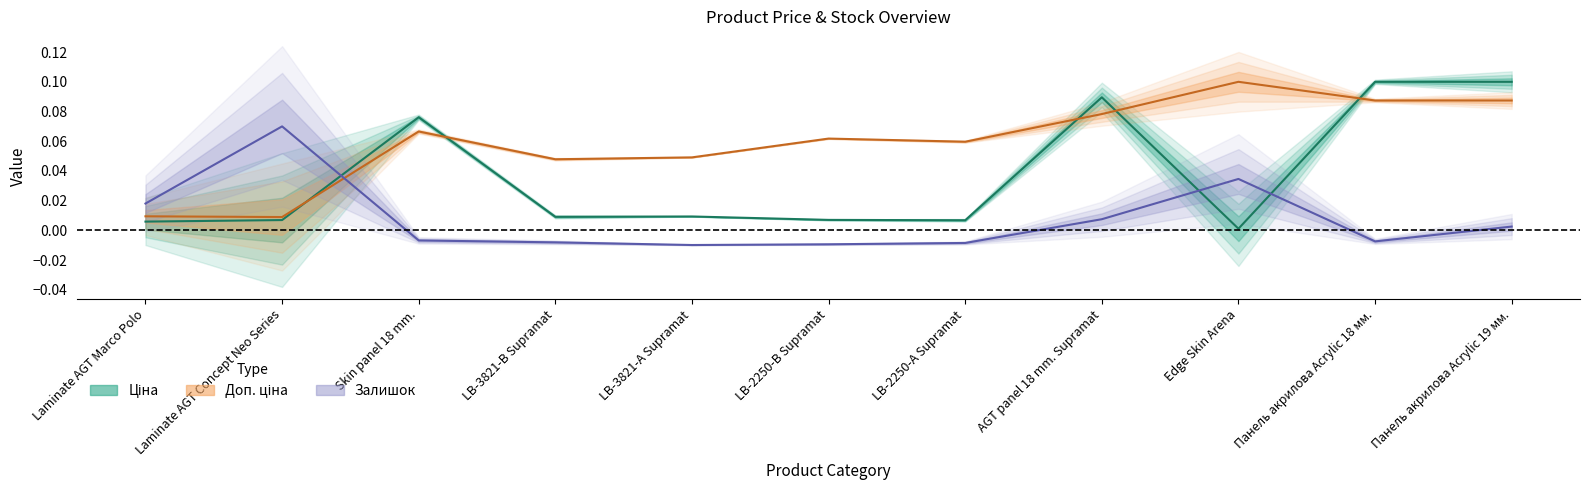

True or false: Ціна has a value of 0.0 at LB-3821-А Supramat.

True